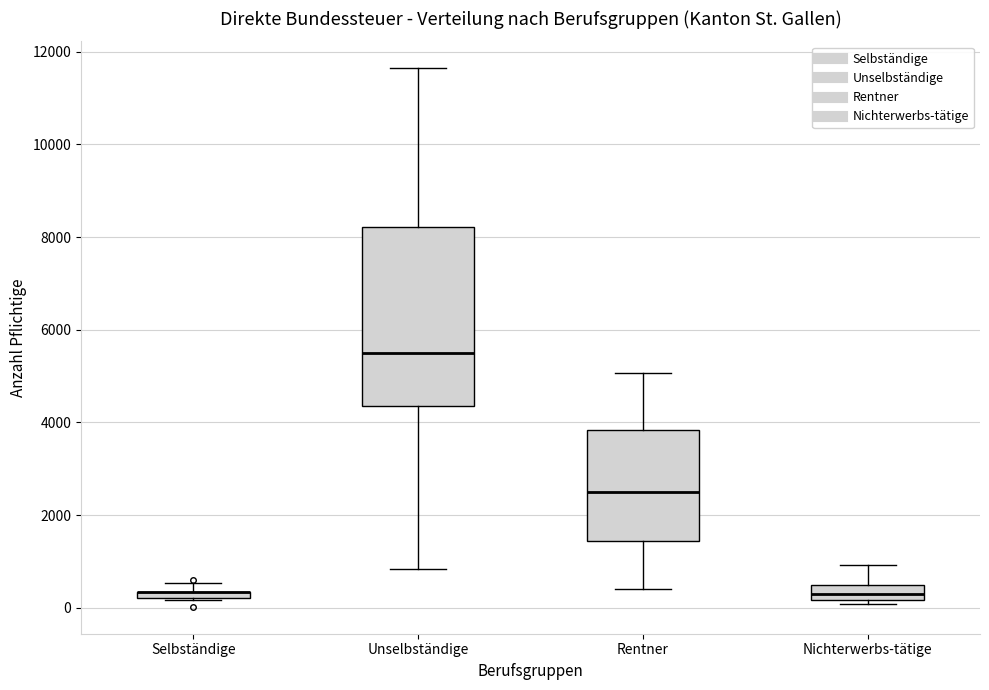

Comparing the boxes themselves (not the whiskers), which one is the tallest?

Unselbständige